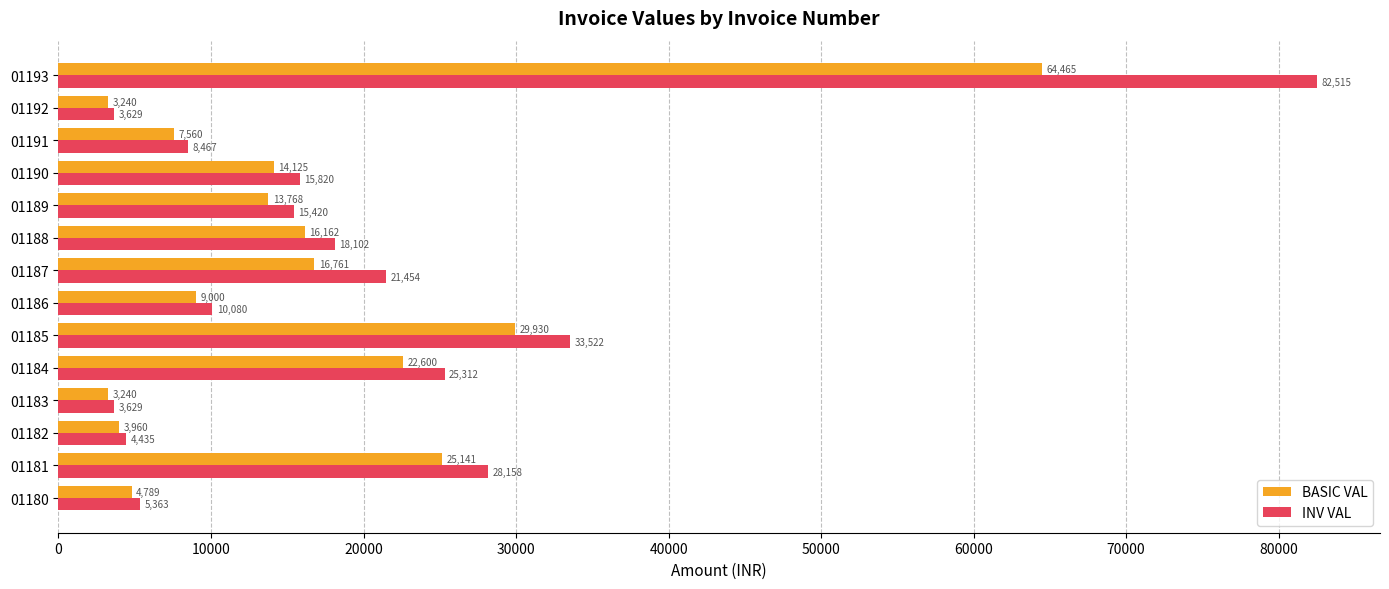

At how many categories does at least one series exceed 21493?

4